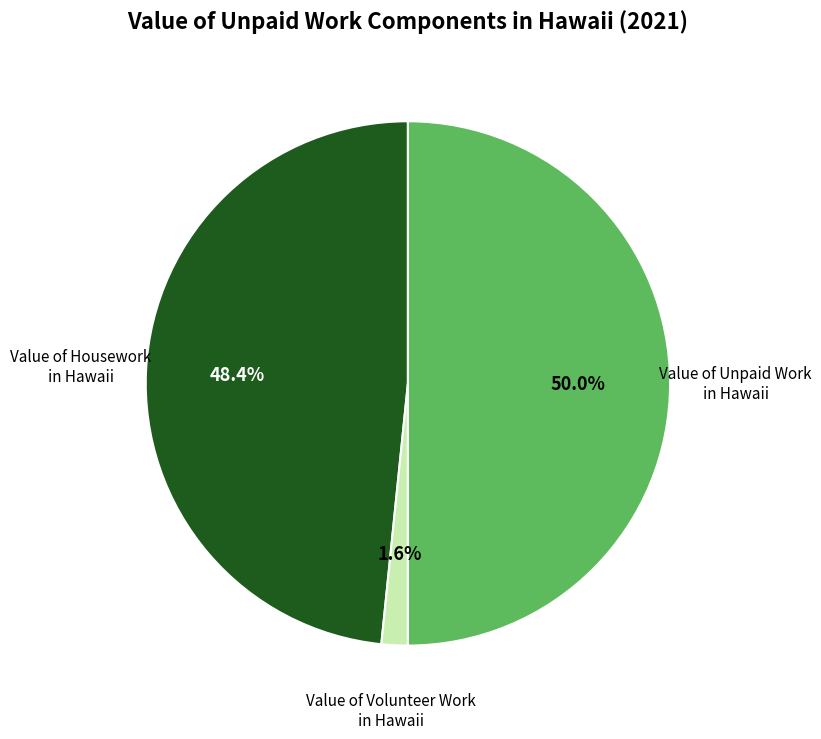

How many segments does this pie chart have?

3